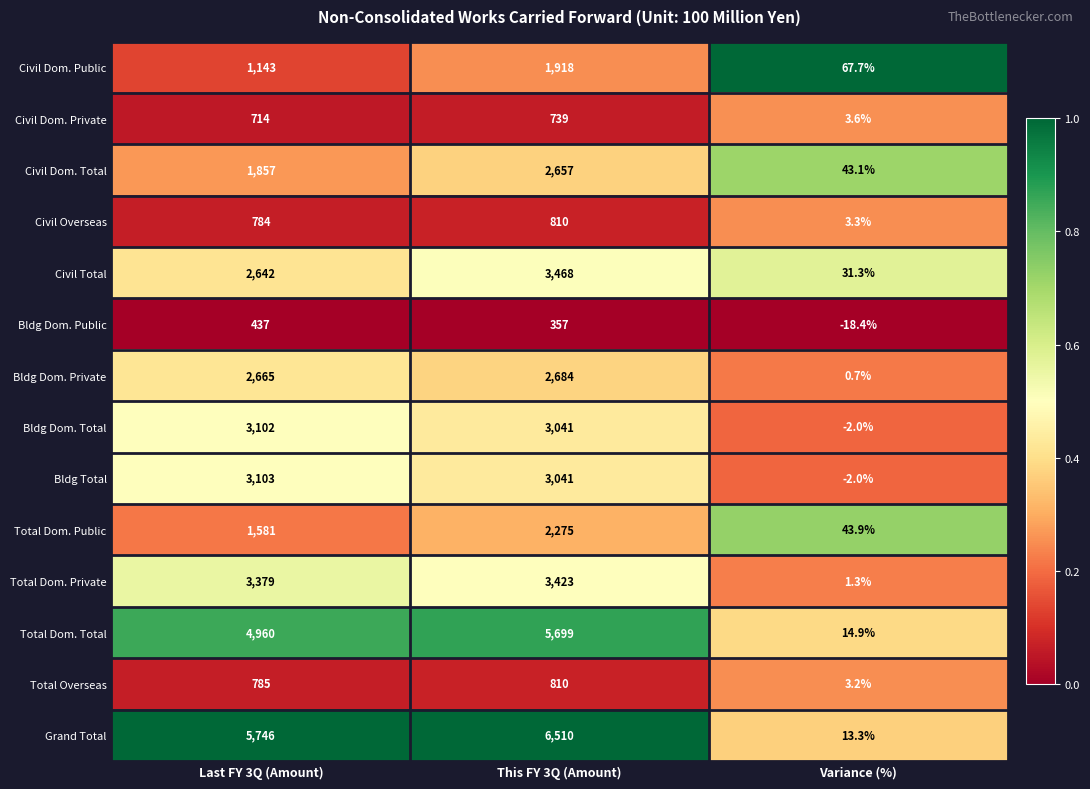

At which category is the sum across all series the highest?

This FY 3Q (Amount)